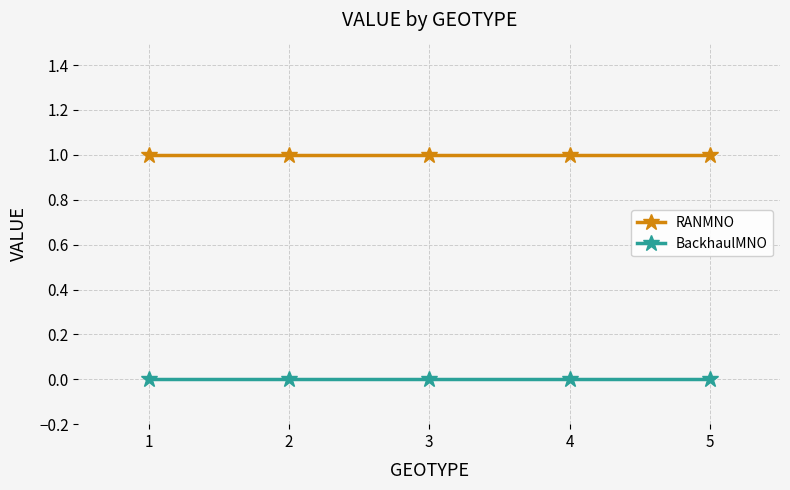

True or false: RANMNO and BackhaulMNO cross at least once.

False